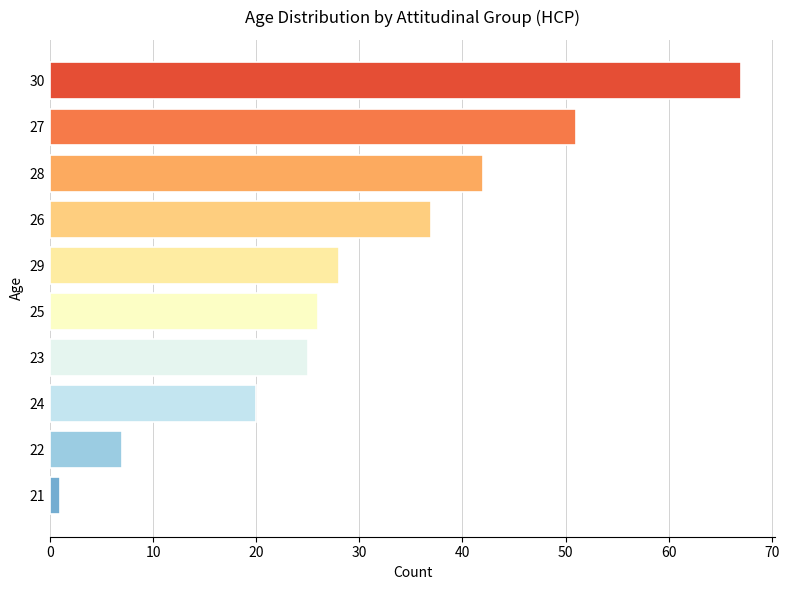

Reading bottom to top, transcribe all the data shown in this chart.

1	7	20	25	26	28	37	42	51	67